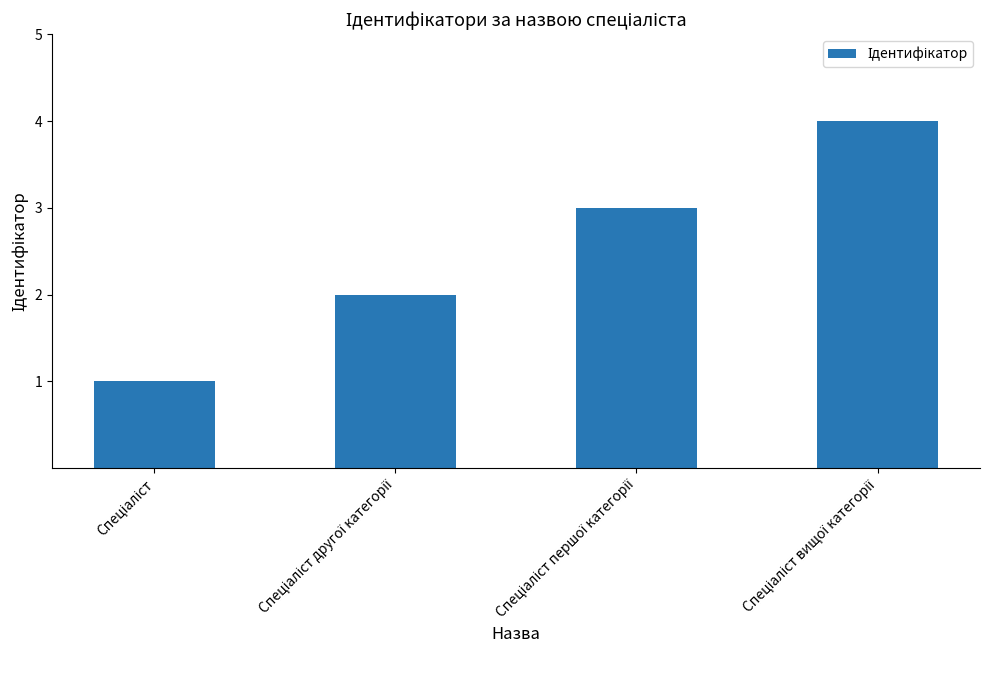

How many values are between 2 and 4?

3